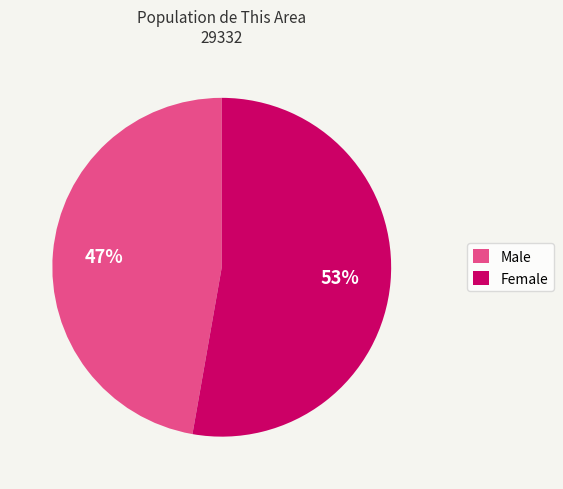

How many slices are in this pie chart?

2